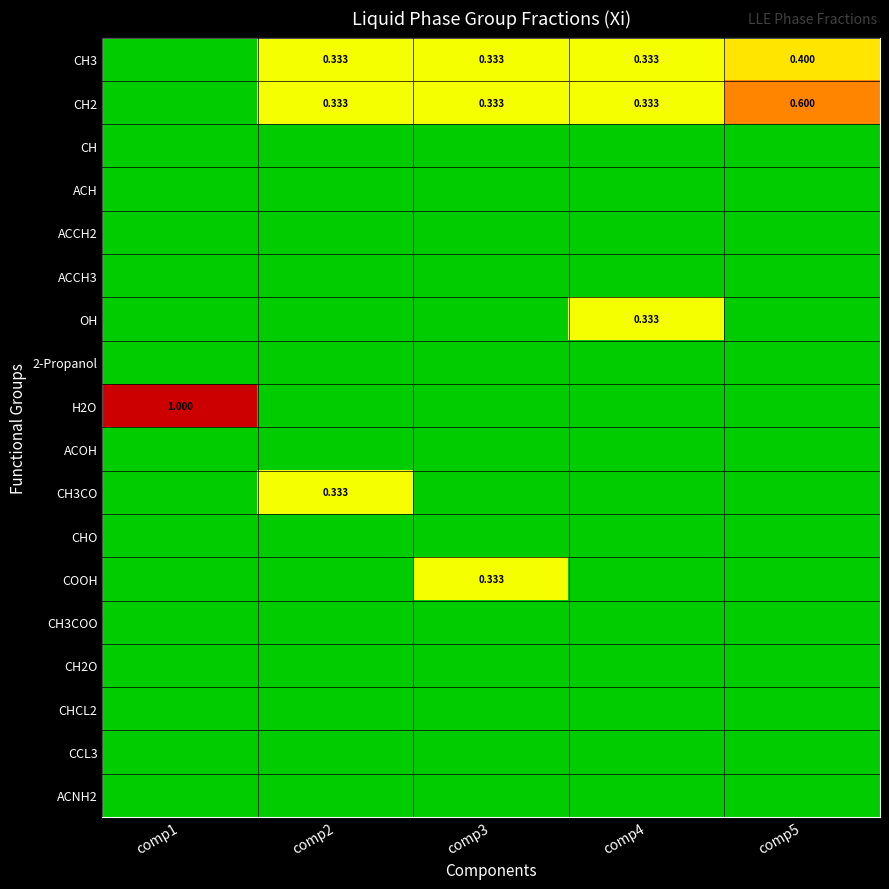

Is it true that H2O equals 0.0 at comp4?

True